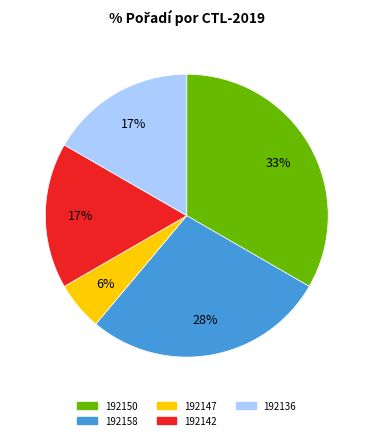

What is the ratio of the value at 192158 to the value at 192150?

0.8